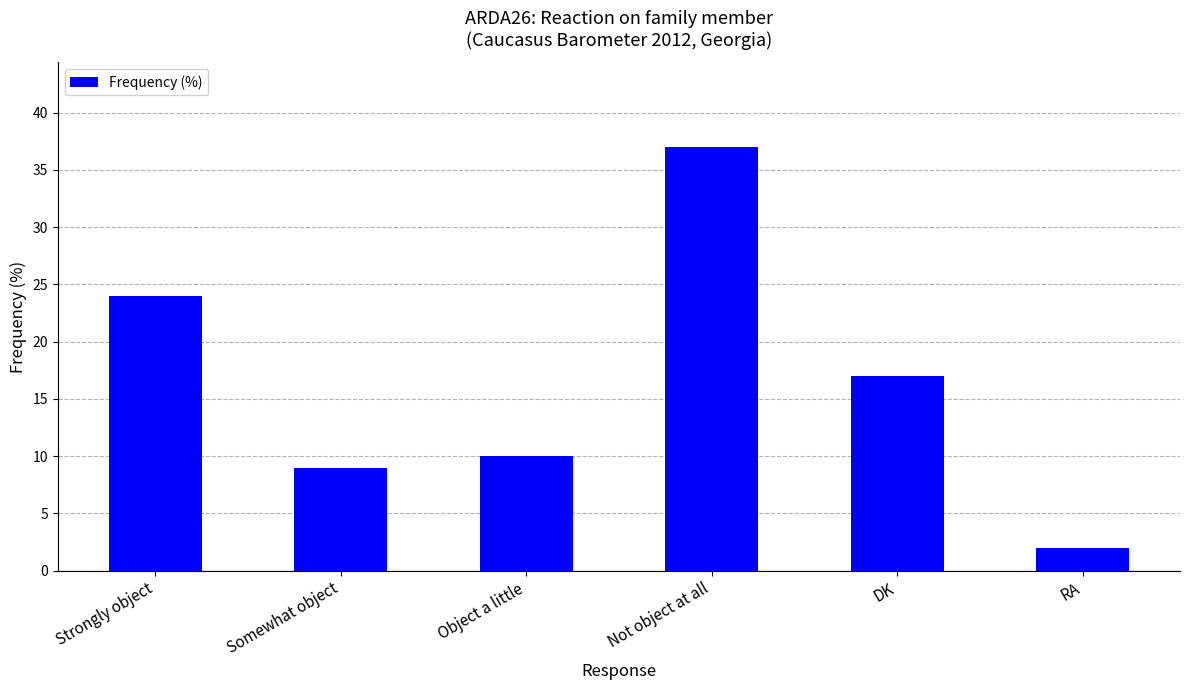

Does the chart contain stacked bars?

No